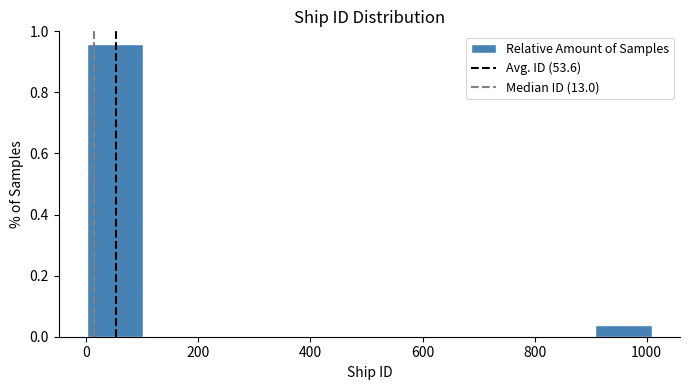

Reading left to right, list every bar in this chart as the range it spans on the x-axis followed by its height. Neither the bar edges nor the heights are printed on the chart, so give them approximately, as read against the axes.

0 to 100: 0.96
100 to 200: 0
200 to 300: 0
300 to 400: 0
400 to 500: 0
500 to 600: 0
600 to 700: 0
700 to 800: 0
800 to 900: 0
900 to 1000: 0.04